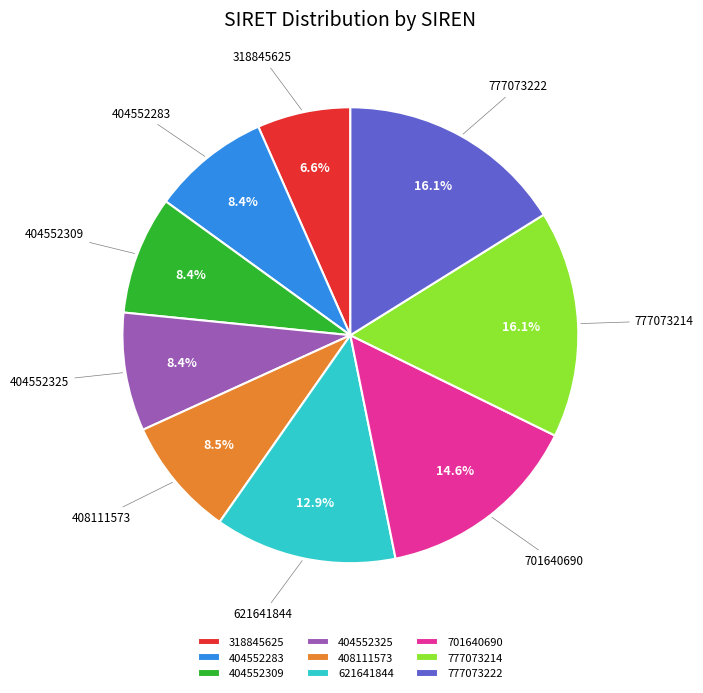

What percentage do 777073222 and 404552309 together represent?

24.5%